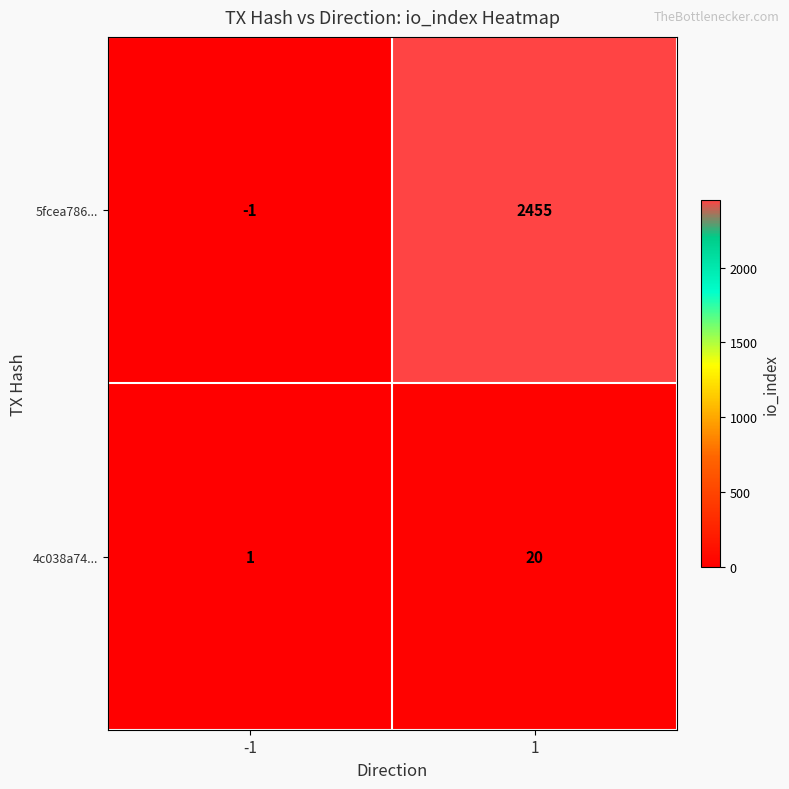

What is the sum of all 4c038a74... values?

21